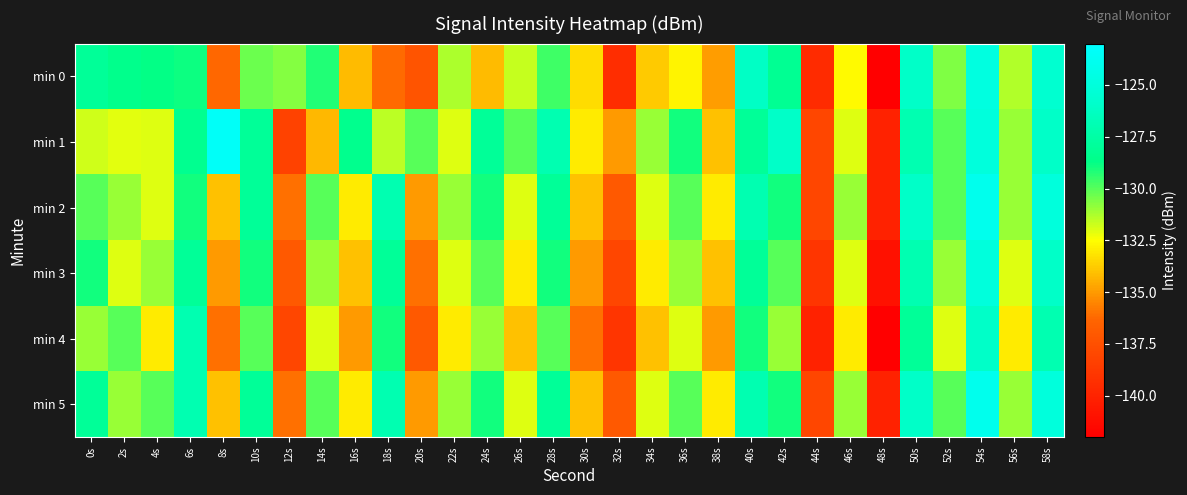

Reading left to right, what are all the values shown in this chart?

min 0: 0s=-128.0	2s=-128.5	4s=-128.8	6s=-128.9	8s=-136.3	10s=-130.3	12s=-130.7	14s=-129.2	16s=-134.2	18s=-136.2	20s=-137.3	22s=-131.3	24s=-134.1	26s=-131.6	28s=-129.6	30s=-133.3	32s=-139.5	34s=-133.8	36s=-132.7	38s=-134.9	40s=-126.2	42s=-128.2	44s=-139.5	46s=-132.6	48s=-141.9	50s=-126.0	52s=-130.6	54s=-124.7	56s=-131.4	58s=-125.6
min 1: 0s=-131.8	2s=-132.1	4s=-132.0	6s=-128.4	8s=-123.4	10s=-128.0	12s=-138.2	14s=-134.2	16s=-128.5	18s=-131.5	20s=-130.0	22s=-132.0	24s=-128.0	26s=-130.0	28s=-127.0	30s=-133.0	32s=-135.0	34s=-131.0	36s=-129.0	38s=-134.0	40s=-128.0	42s=-126.0	44s=-138.0	46s=-132.0	48s=-140.0	50s=-127.0	52s=-130.0	54s=-125.0	56s=-131.0	58s=-126.0
min 2: 0s=-130.0	2s=-131.0	4s=-132.0	6s=-129.0	8s=-134.0	10s=-128.0	12s=-136.0	14s=-130.0	16s=-133.0	18s=-127.0	20s=-135.0	22s=-131.0	24s=-129.0	26s=-132.0	28s=-128.0	30s=-134.0	32s=-137.0	34s=-132.0	36s=-130.0	38s=-133.0	40s=-127.0	42s=-129.0	44s=-138.0	46s=-131.0	48s=-140.0	50s=-126.0	52s=-130.0	54s=-124.0	56s=-131.0	58s=-125.0
min 3: 0s=-129.0	2s=-132.0	4s=-131.0	6s=-128.0	8s=-135.0	10s=-129.0	12s=-137.0	14s=-131.0	16s=-134.0	18s=-128.0	20s=-136.0	22s=-132.0	24s=-130.0	26s=-133.0	28s=-129.0	30s=-135.0	32s=-138.0	34s=-133.0	36s=-131.0	38s=-134.0	40s=-128.0	42s=-130.0	44s=-139.0	46s=-132.0	48s=-141.0	50s=-127.0	52s=-131.0	54s=-125.0	56s=-132.0	58s=-126.0
min 4: 0s=-131.0	2s=-130.0	4s=-133.0	6s=-127.0	8s=-136.0	10s=-130.0	12s=-138.0	14s=-132.0	16s=-135.0	18s=-129.0	20s=-137.0	22s=-133.0	24s=-131.0	26s=-134.0	28s=-130.0	30s=-136.0	32s=-139.0	34s=-134.0	36s=-132.0	38s=-135.0	40s=-129.0	42s=-131.0	44s=-140.0	46s=-133.0	48s=-142.0	50s=-128.0	52s=-132.0	54s=-126.0	56s=-133.0	58s=-127.0
min 5: 0s=-128.0	2s=-131.0	4s=-130.0	6s=-127.0	8s=-134.0	10s=-128.0	12s=-136.0	14s=-130.0	16s=-133.0	18s=-127.0	20s=-135.0	22s=-131.0	24s=-129.0	26s=-132.0	28s=-128.0	30s=-134.0	32s=-137.0	34s=-132.0	36s=-130.0	38s=-133.0	40s=-127.0	42s=-129.0	44s=-138.0	46s=-131.0	48s=-140.0	50s=-126.0	52s=-130.0	54s=-124.0	56s=-131.0	58s=-125.0